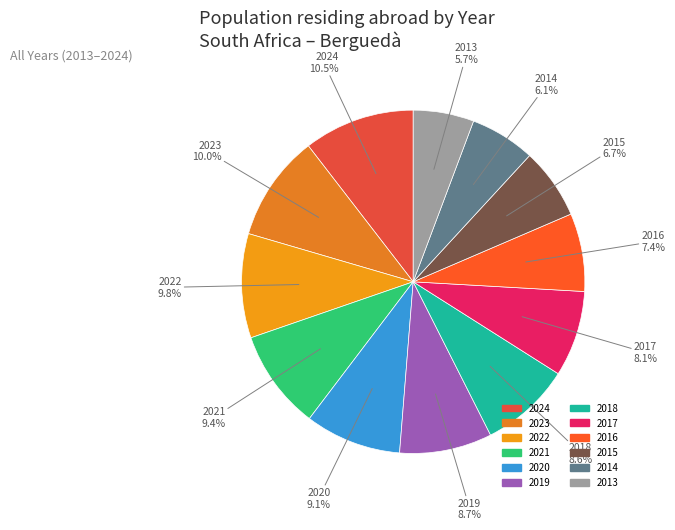

To the nearest percent, what portion does 2017 represent?

8%